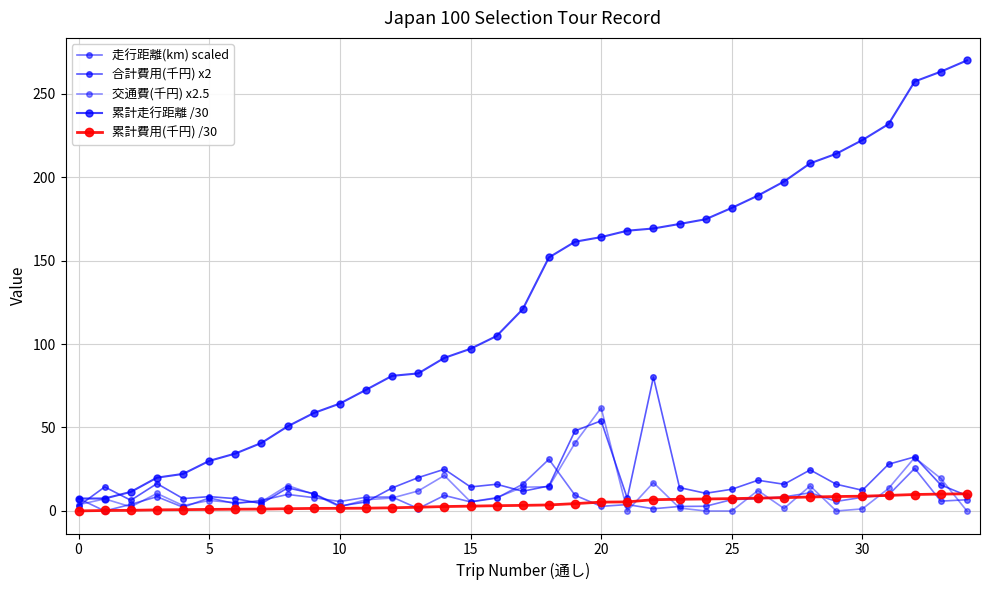

How many series are shown in this chart?

5